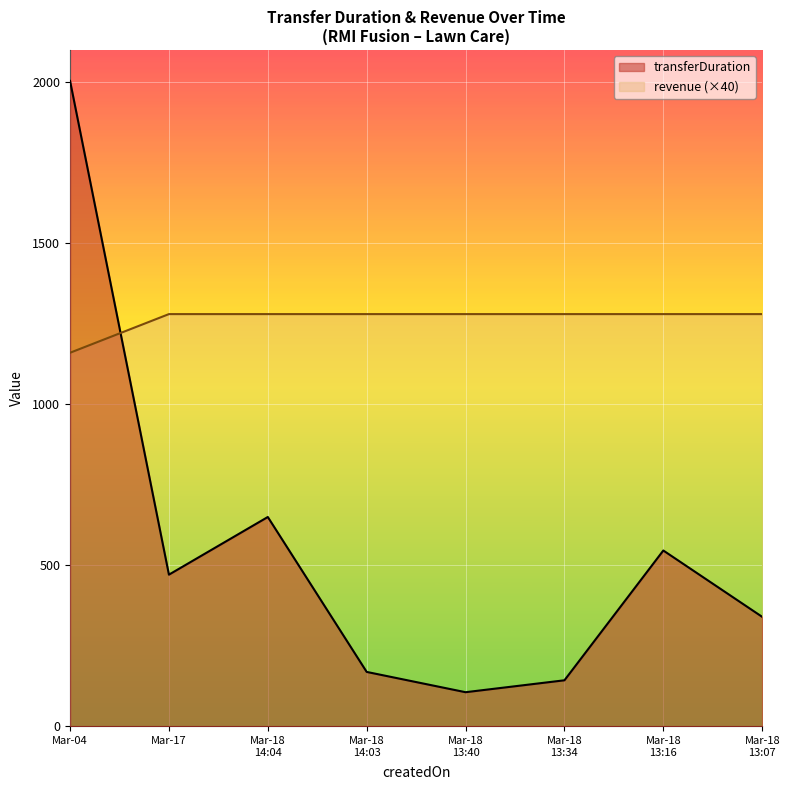

Count the number of categories in the chart.

8